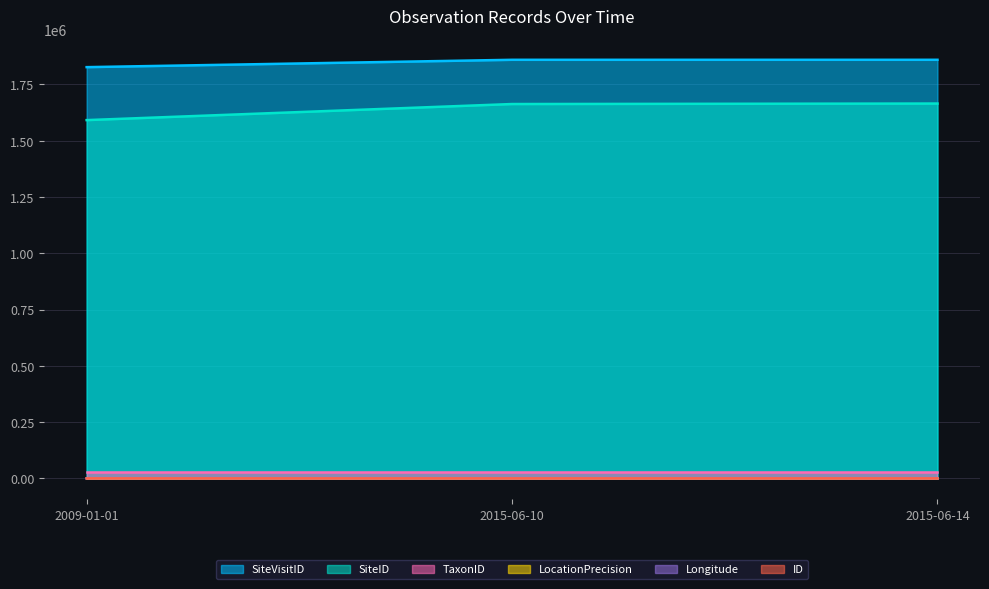

What is the total value across all series at 2015-06-10?

3550720.6